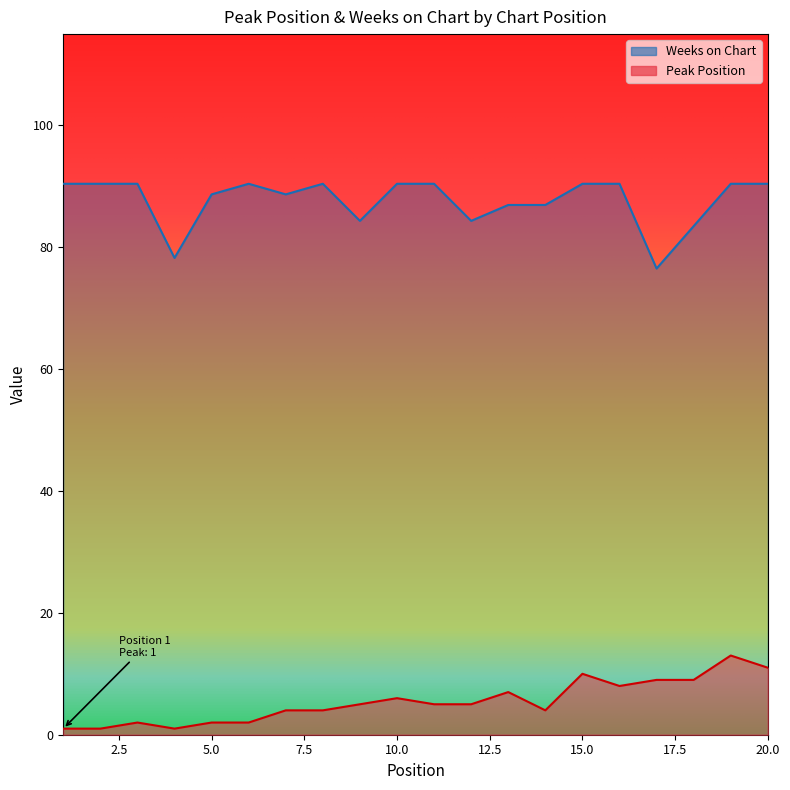

Rank the series by their maximum value, from highest to lowest.

Weeks on Chart, Peak Position